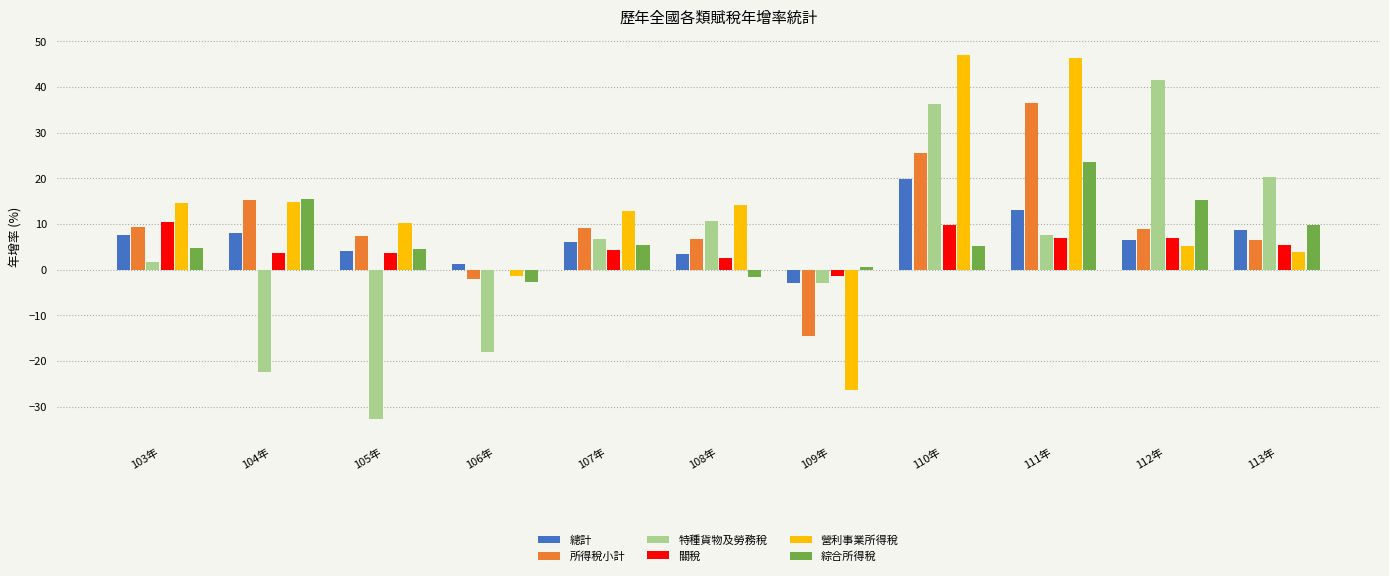

Which series changed the most between 104年 and 106年?

綜合所得稅